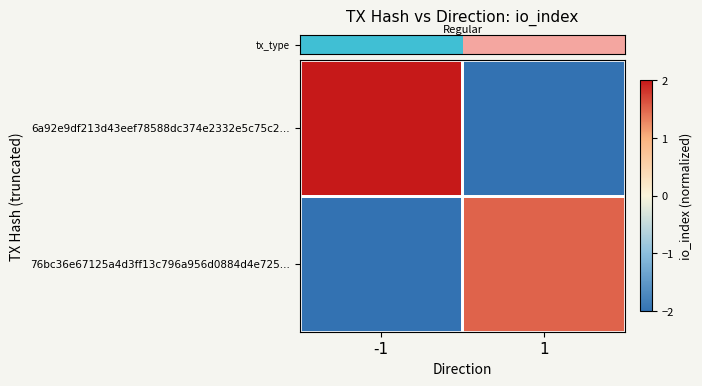

List the series in order of their overall mean, lowest first.

row_1, row_0